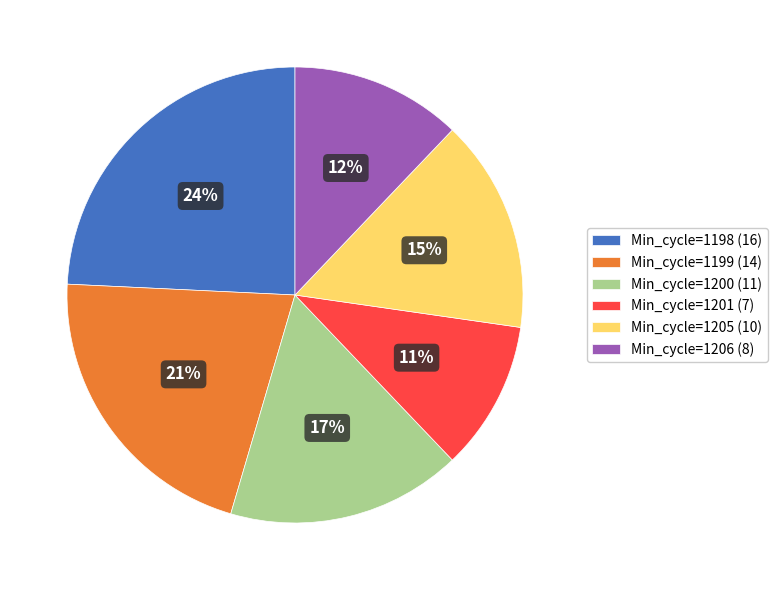

What is the ratio of the value at Min_cycle=1206 (8) to the value at Min_cycle=1199 (14)?

0.6